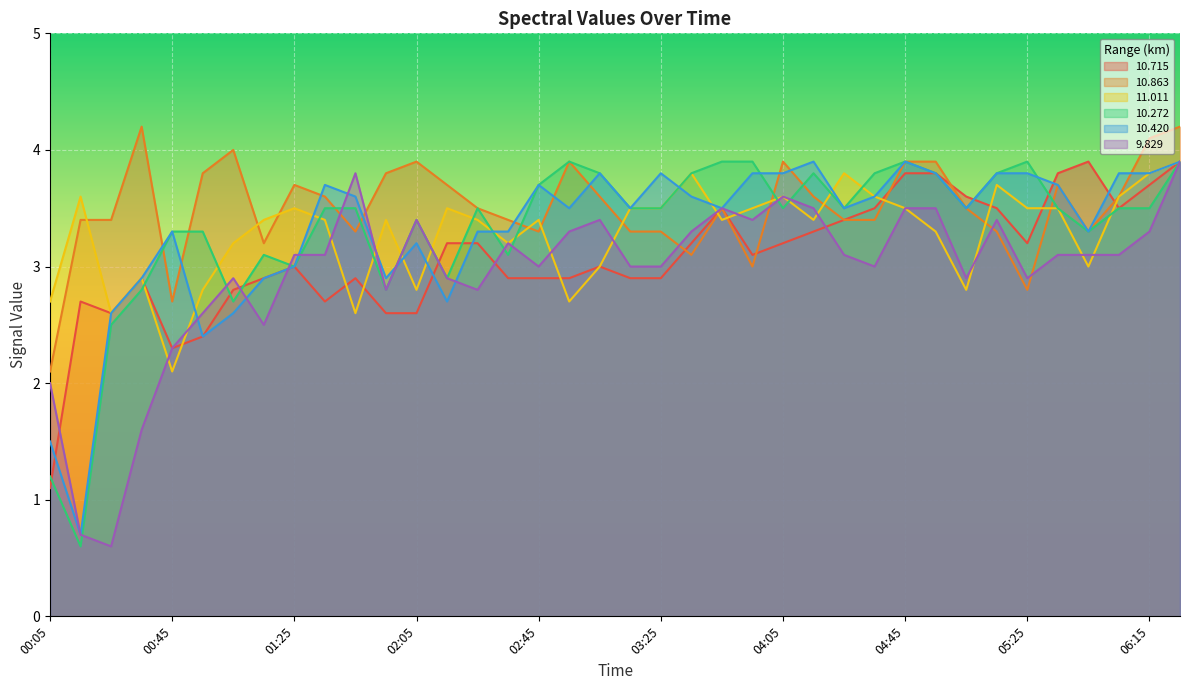

At how many categories does at least one series exceed 3?

37